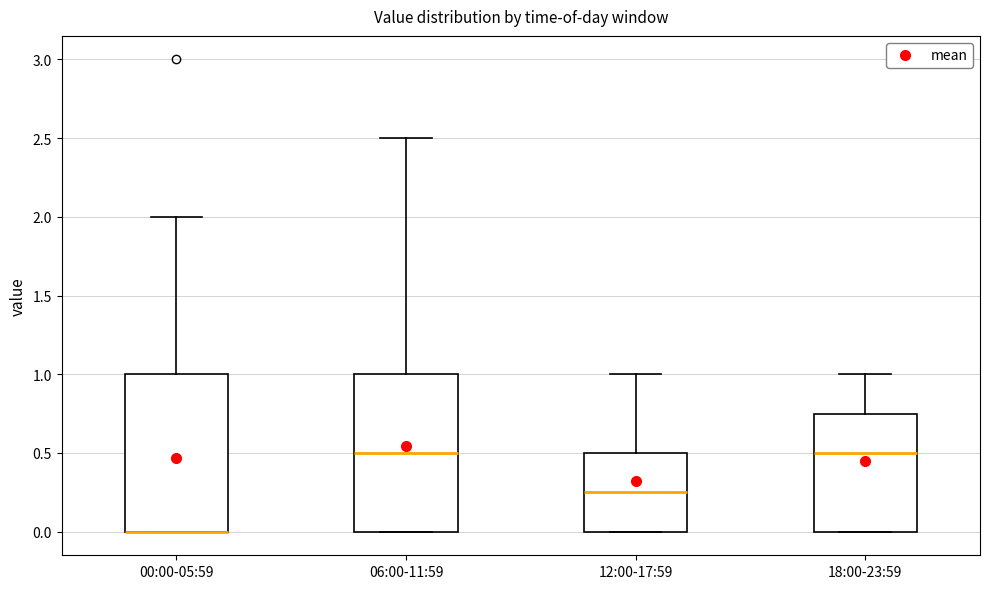

Reading left to right, transcribe this box plot: for each box, give where its median line is, the range the box spans, and where its two whiskers end, as read against the y-axis. The values are not printed on the chart, so give them approximately, as read against the axis.

00:00-05:59: median 0.00 (drawn on the box's lower edge), box 0.00 to 1.00, whiskers 0.00 to 2.00
06:00-11:59: median 0.50, box 0.00 to 1.00, whiskers 0.00 to 2.50
12:00-17:59: median 0.25, box 0.00 to 0.50, whiskers 0.00 to 1.00
18:00-23:59: median 0.50, box 0.00 to 0.75, whiskers 0.00 to 1.00